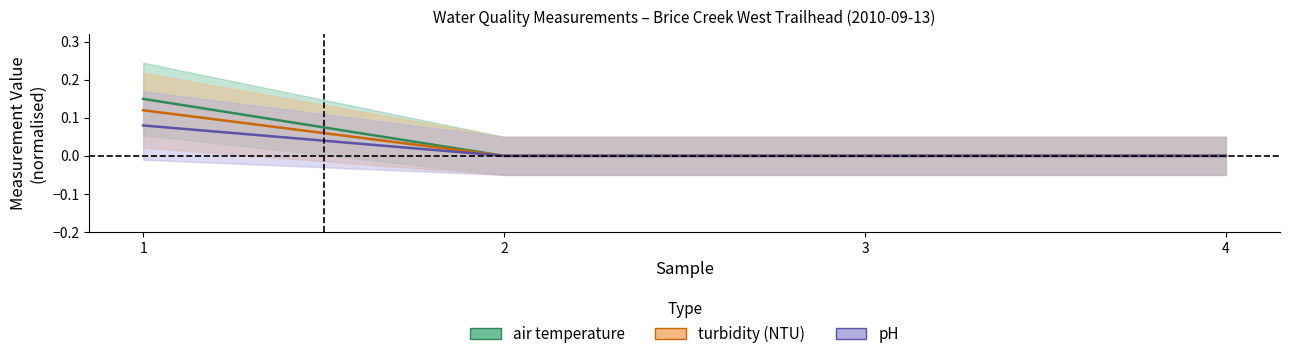

What is the sum of all turbidity (NTU) values?

0.1